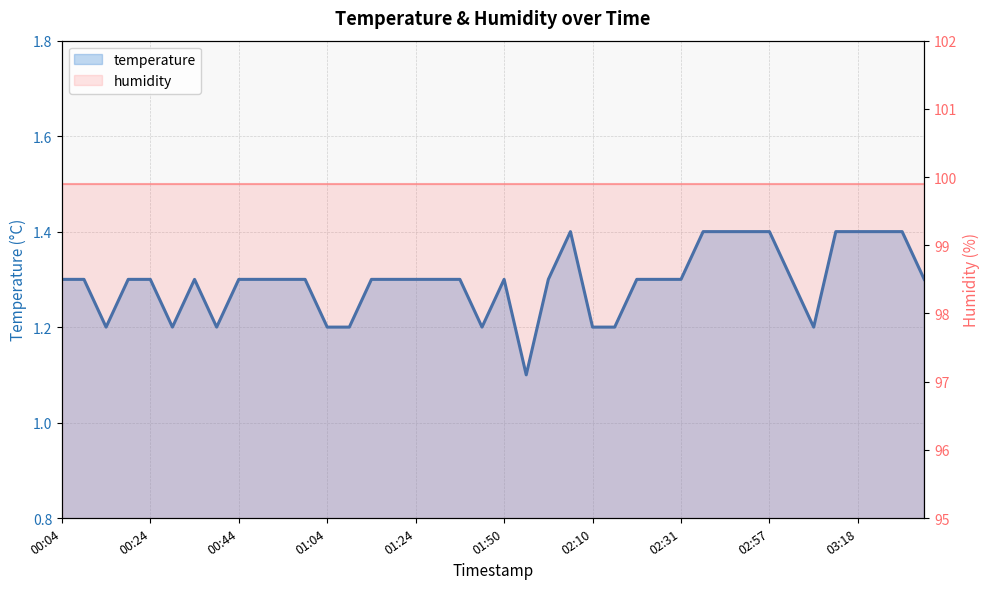

How many interior local valleys (lower than both neighbors) does the data have?

6